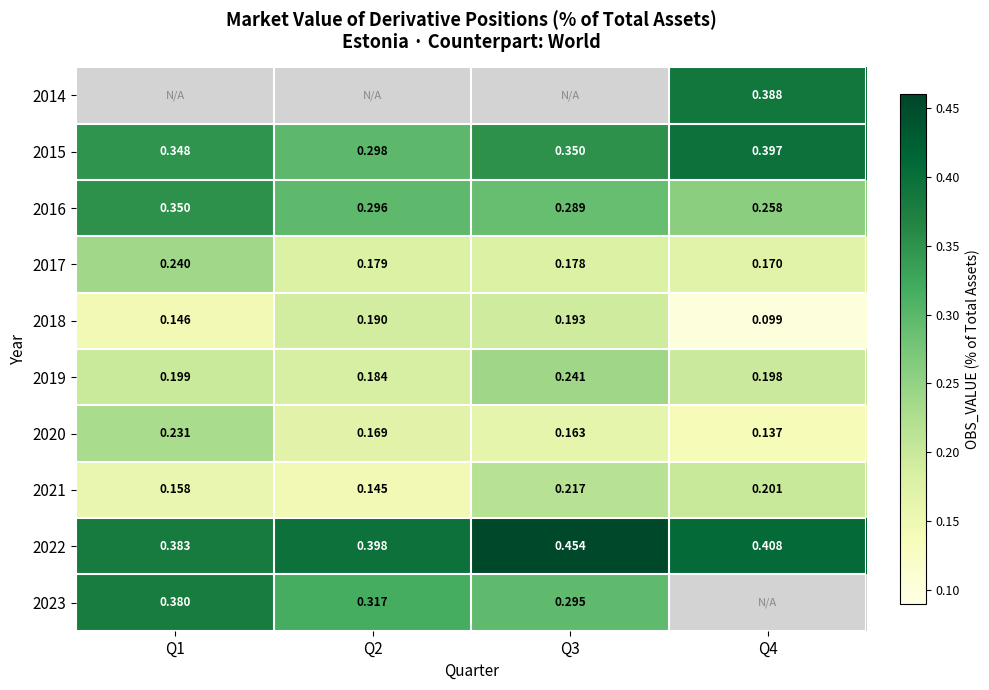

Which label corresponds to the smallest value in the chart?

Q4